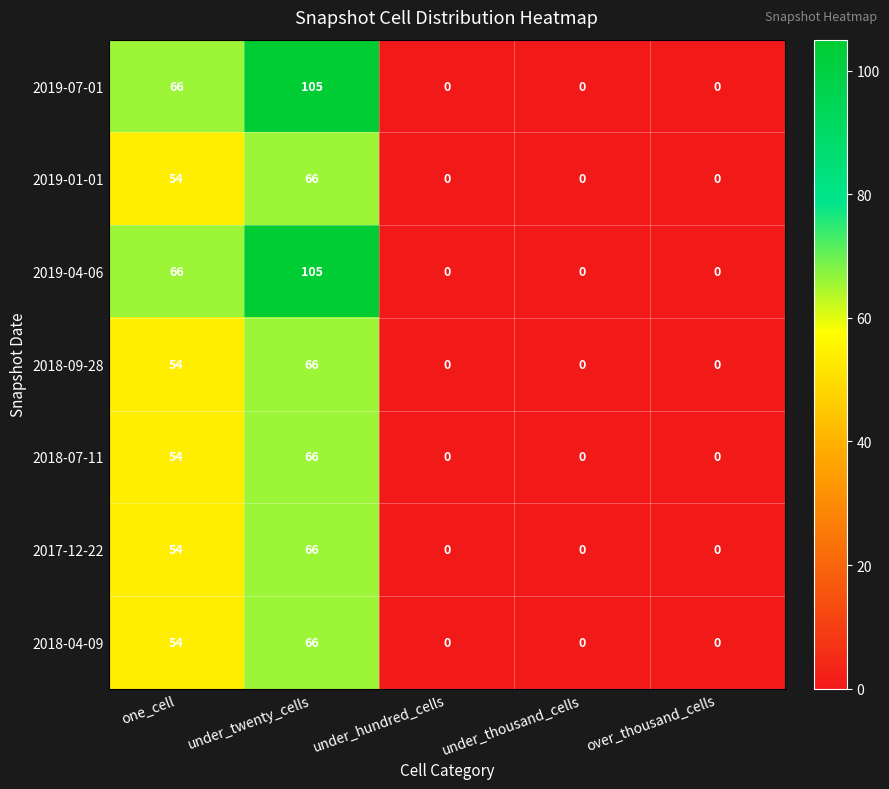

Count the number of categories in the chart.

5